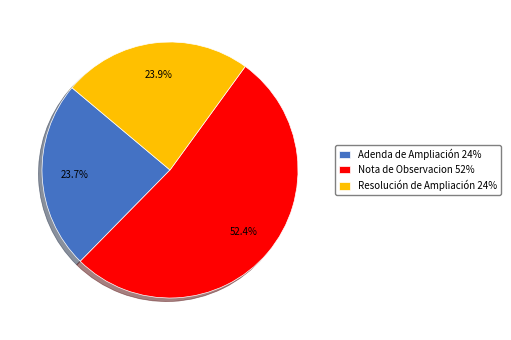

Approximately how many times larger is the value at Nota de Observacion 52% compared to Resolución de Ampliación 24%?

2.2